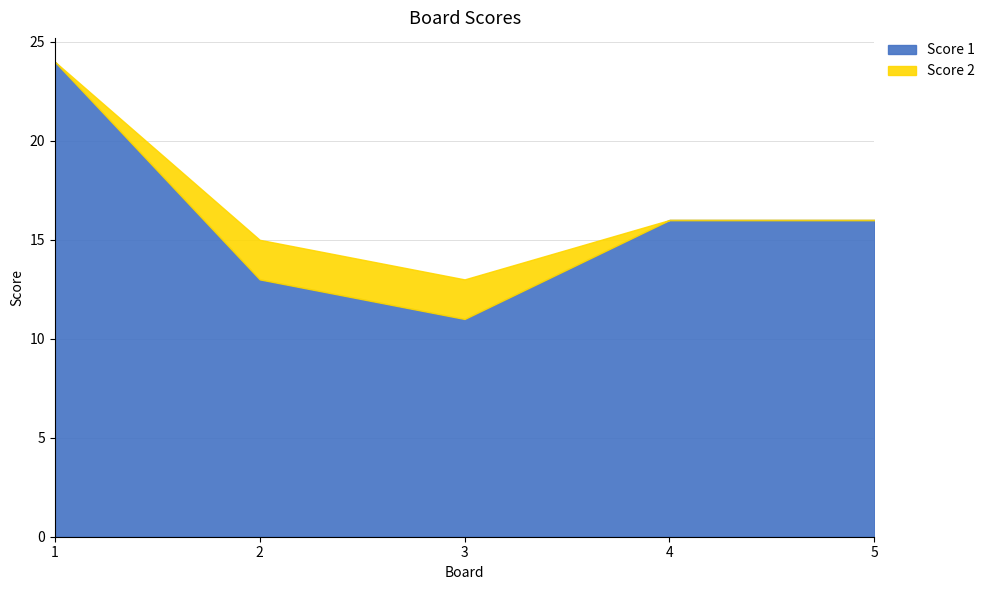

At which category does the chart reach its peak across all series?

1